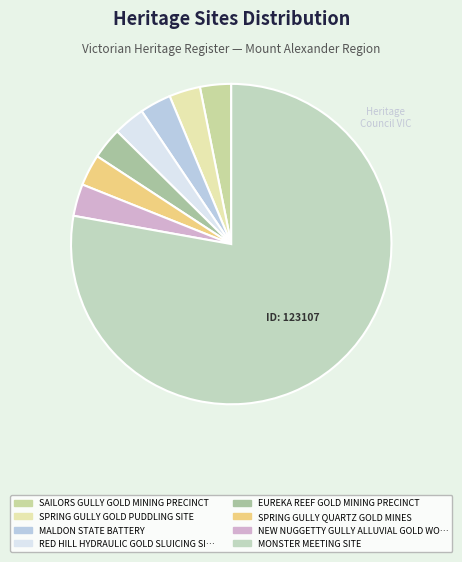

How many segments does this pie chart have?

8